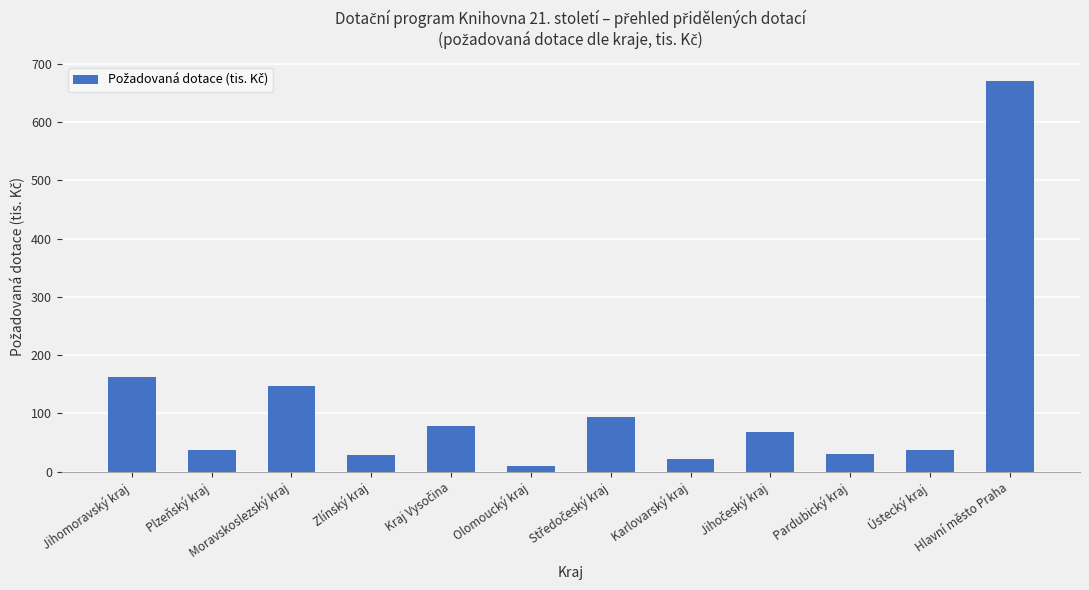

What is the label of the 3rd bar from the right?

Pardubický kraj